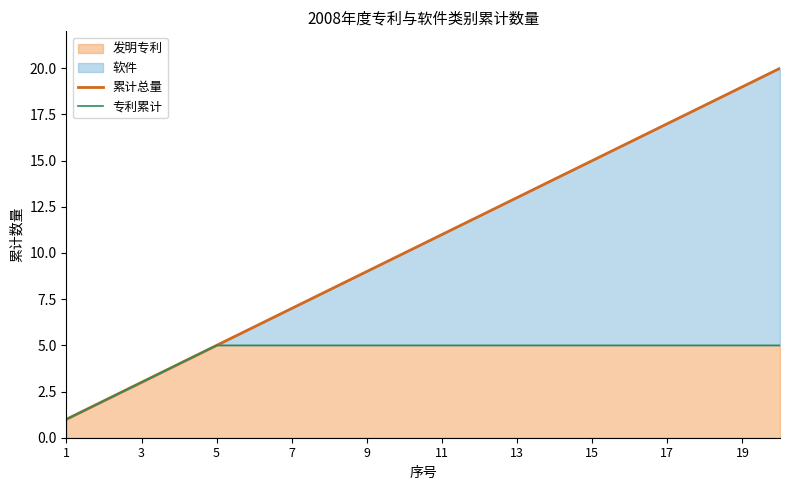

Reading left to right, list all the values displayed in this chart.

累计总量: 1	2	3	4	5	6	7	8	9	10	11	12	13	14	15	16	17	18	19	20
专利累计: 1	2	3	4	5	5	5	5	5	5	5	5	5	5	5	5	5	5	5	5